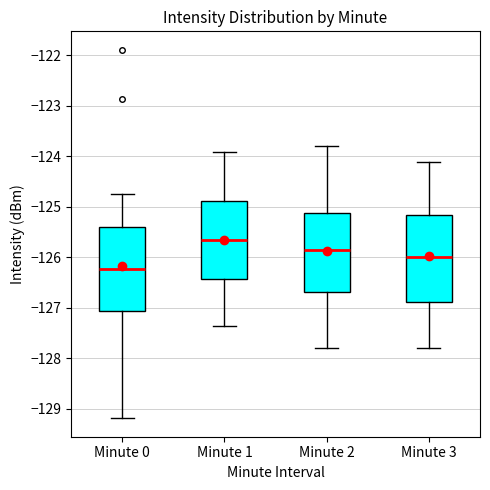

Which box's median line is the highest?

Minute 1